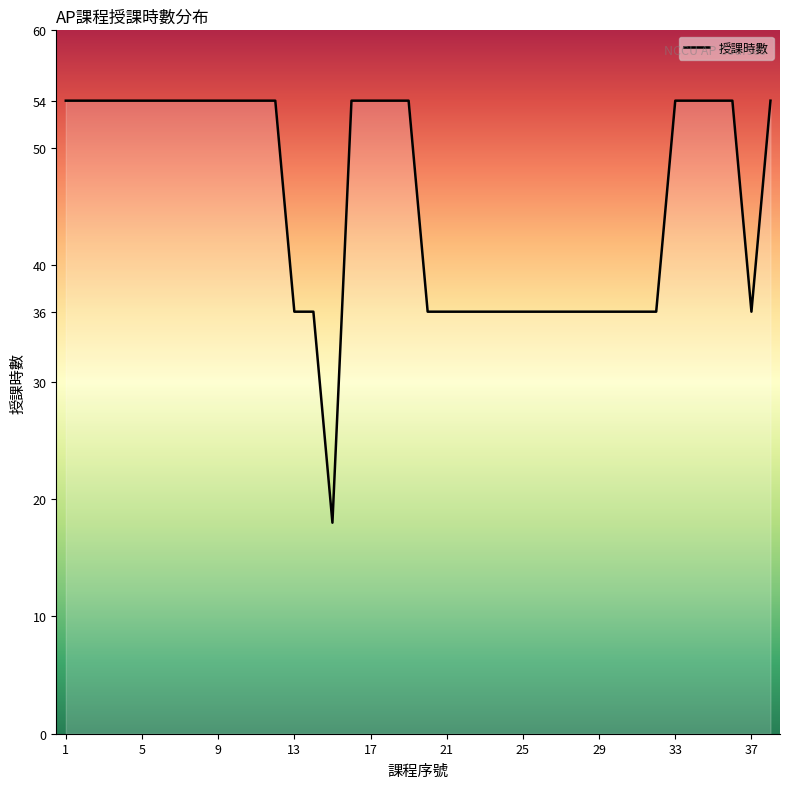

What is the greatest value displayed?

54